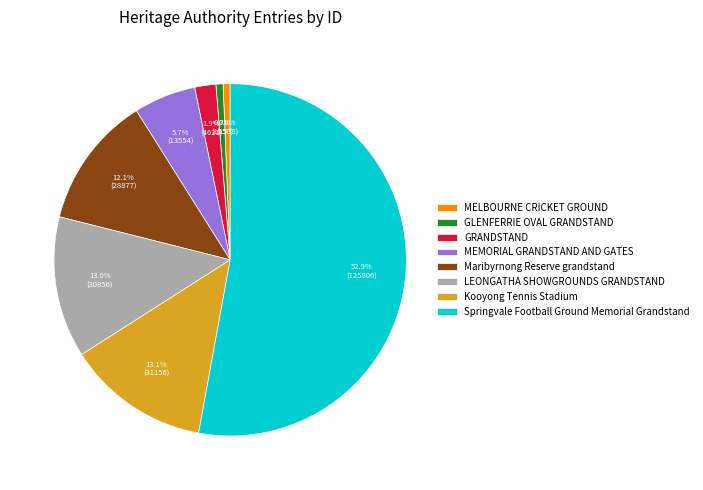

Does any single category account for the majority?

Yes